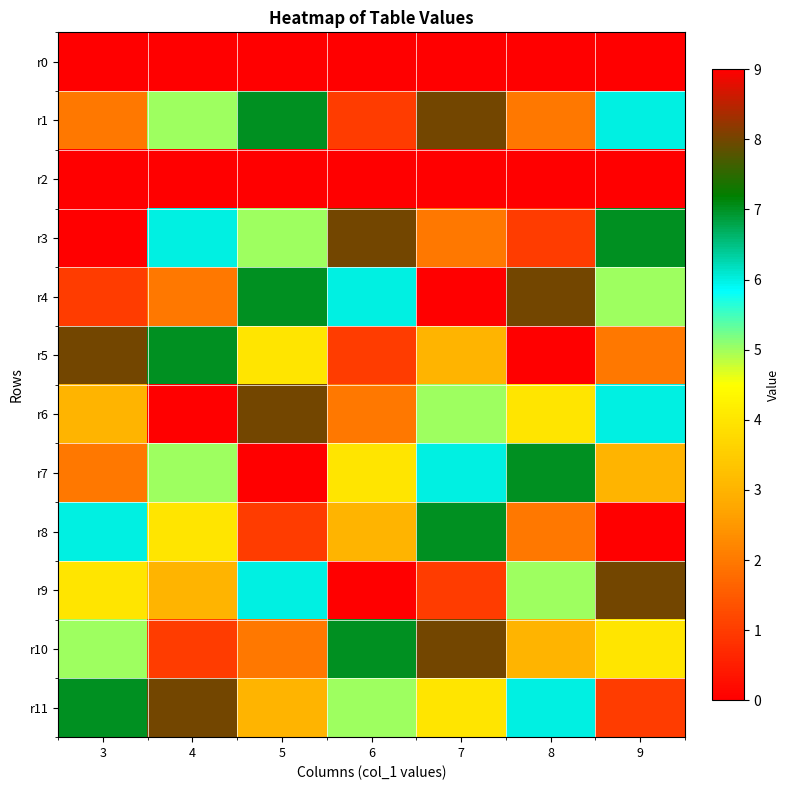

At which category is the sum across all series the highest?

7